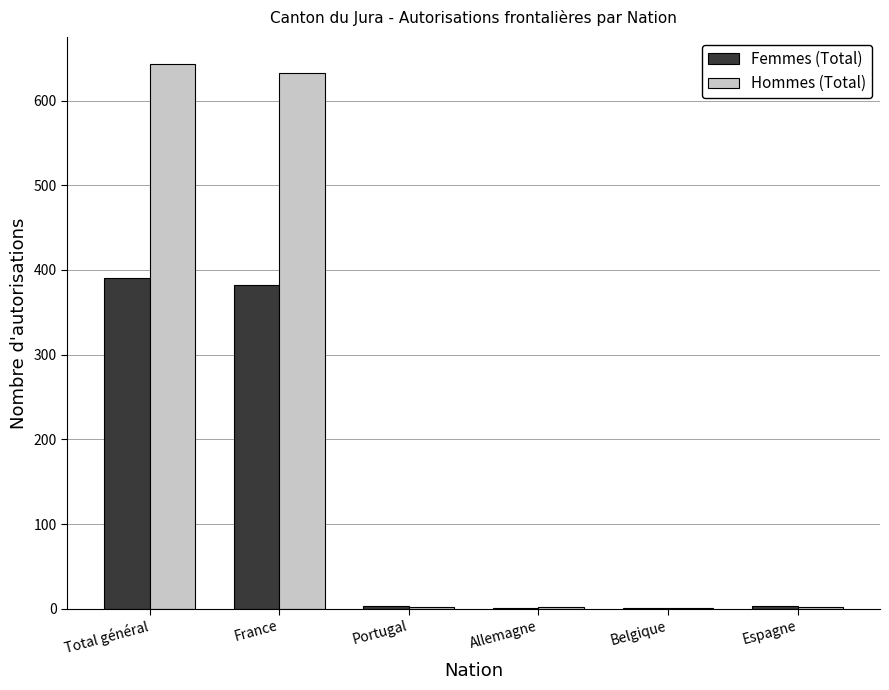

Which series has the largest total across all categories?

Hommes (Total)